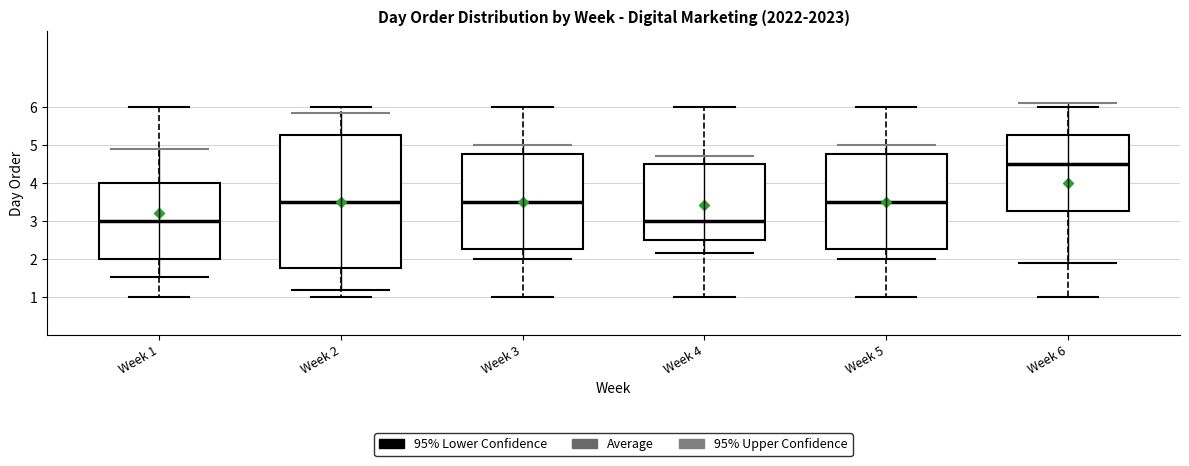

Which box is the tallest, from its lower edge to its upper edge?

Week 2